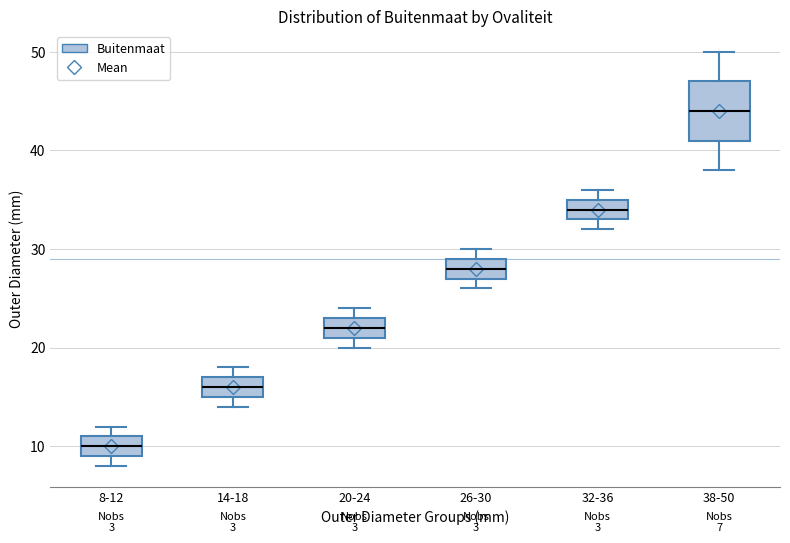

Comparing the boxes themselves (not the whiskers), which one is the tallest?

38-50